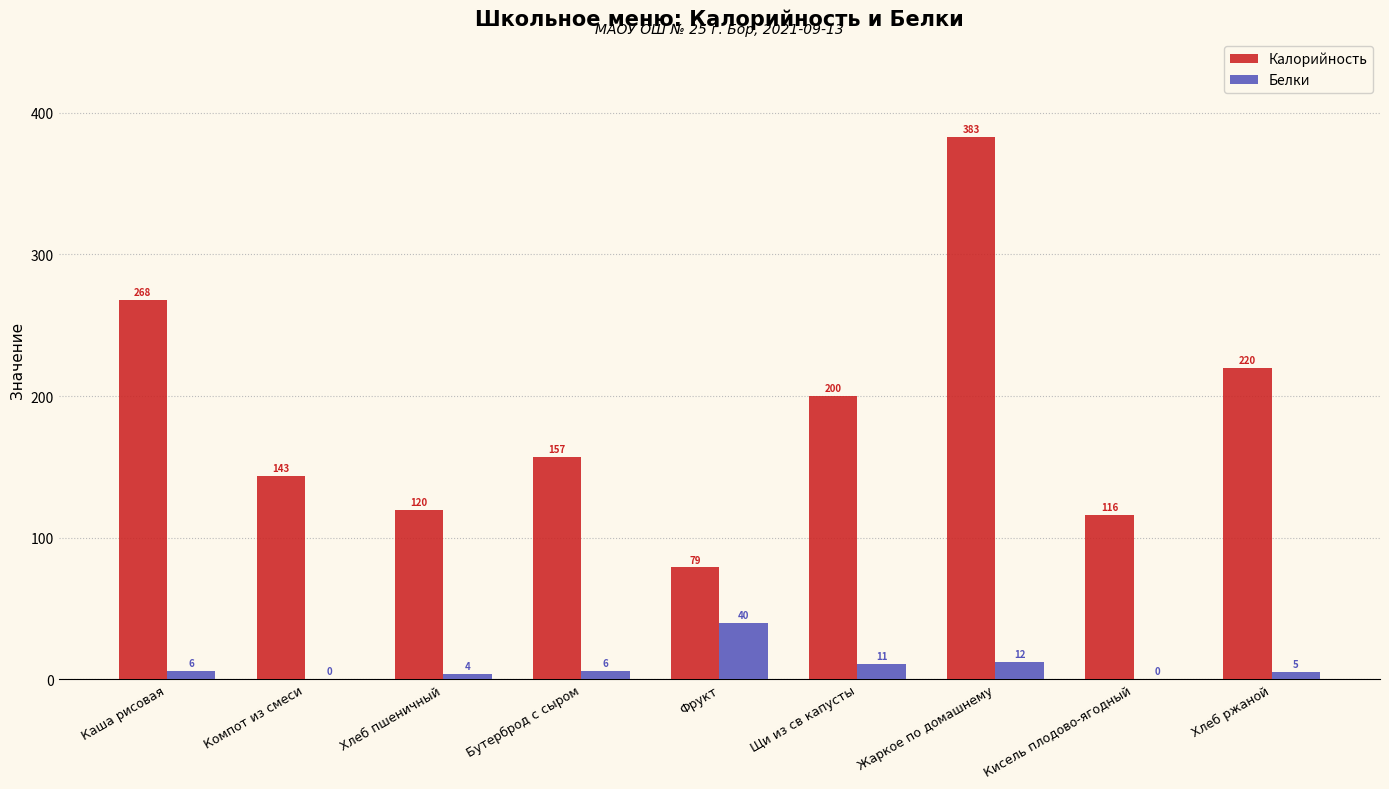

What is the greatest value displayed?

383.0